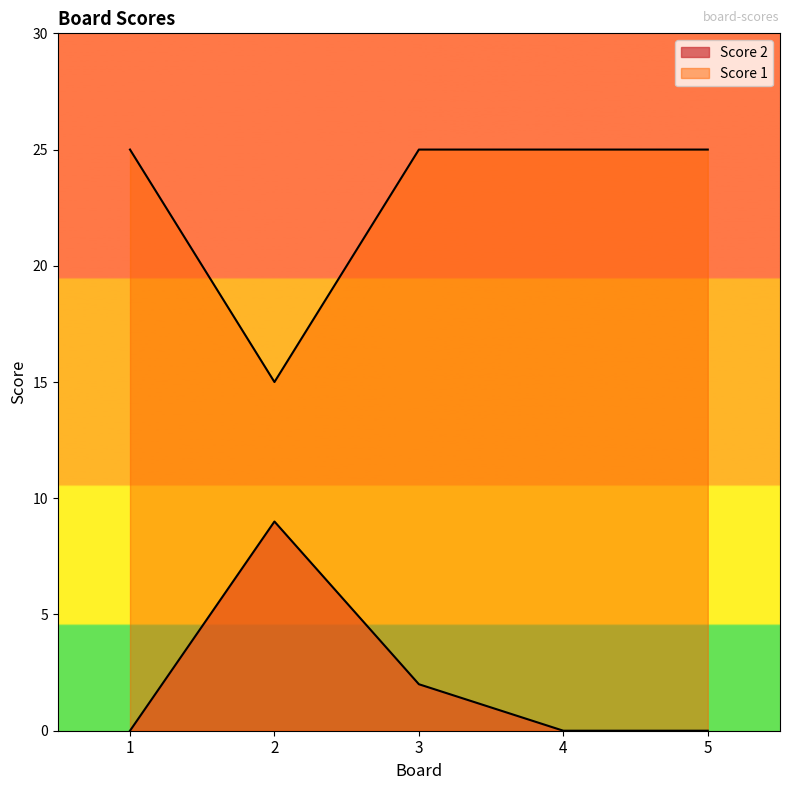

Which series has the largest range (max minus min)?

Score 1